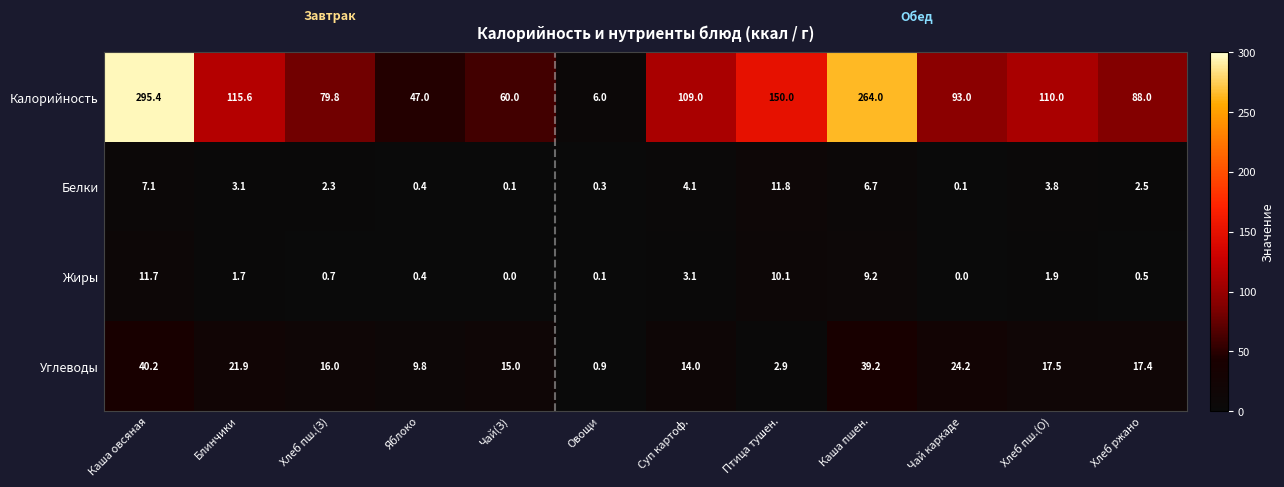

At which category is the sum across all series the highest?

Каша овсяная